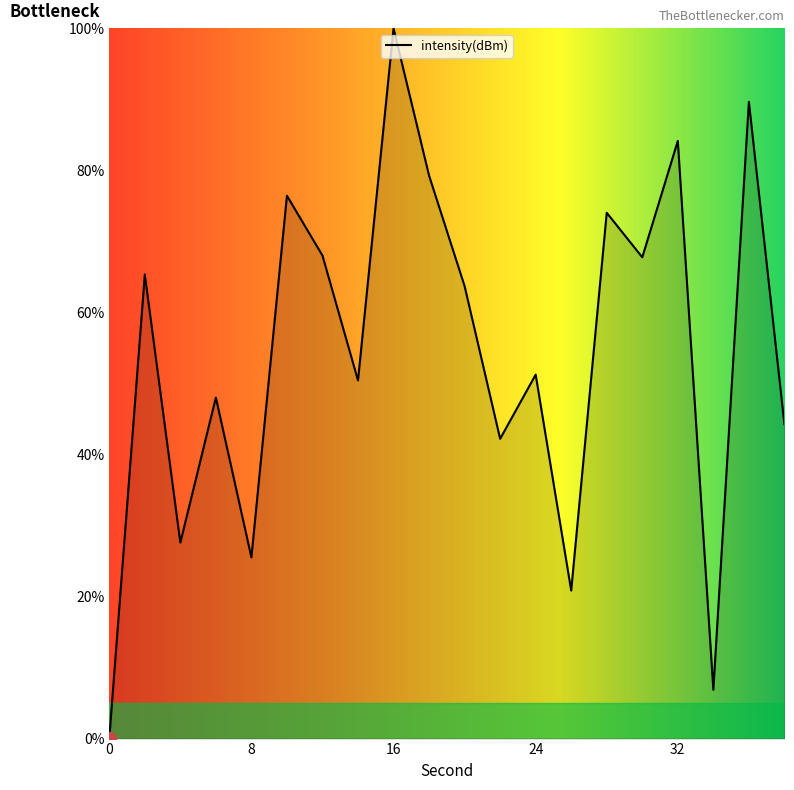

What is the maximum value shown in the chart?

100.0